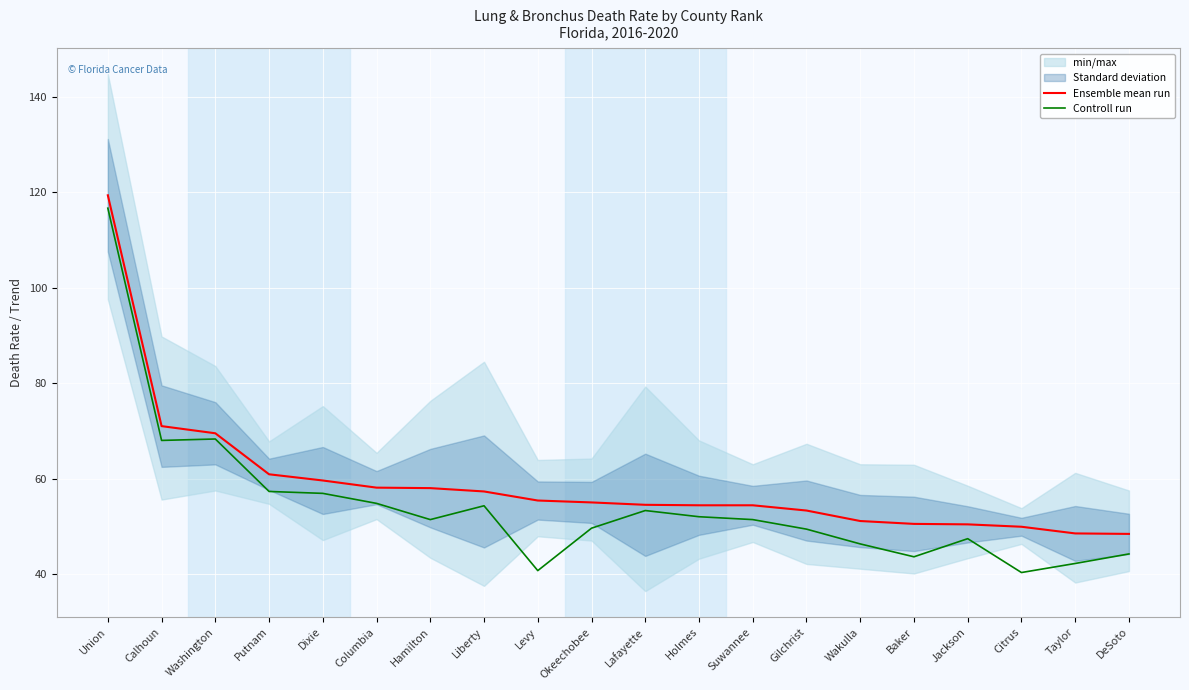

True or false: Controll run has a value of 32.5 at Liberty.

False